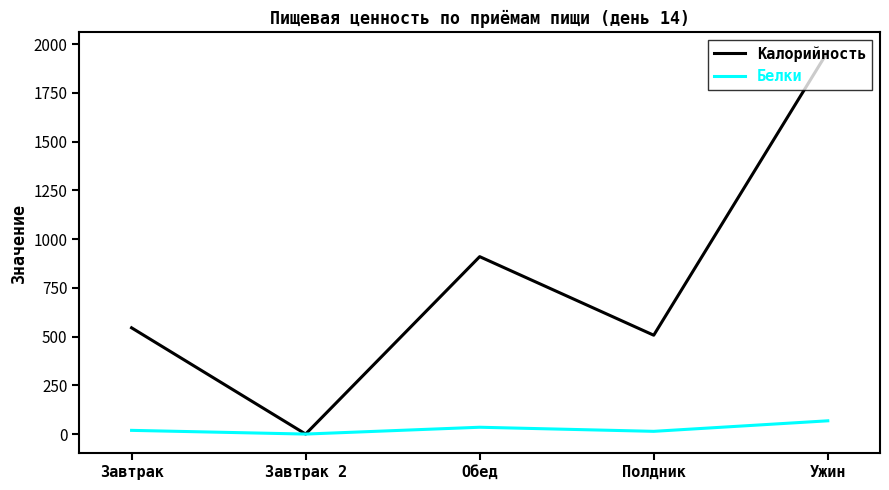

Rank the series at Обед from highest to lowest value.

Калорийность, Белки